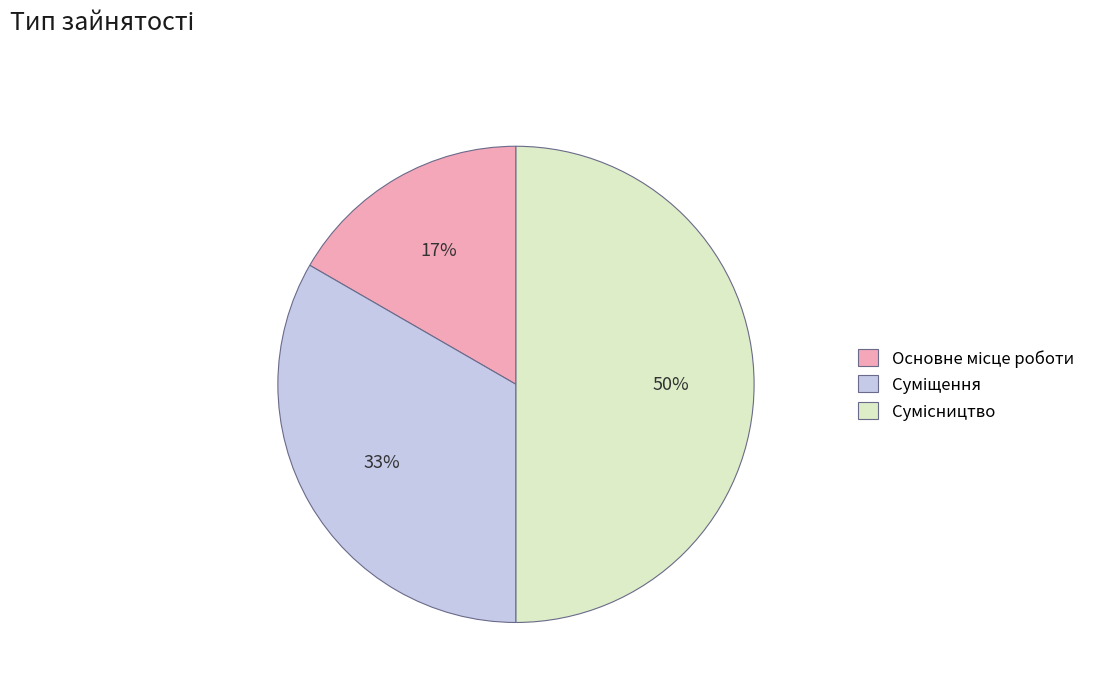

To the nearest percent, what is the difference between the largest and smallest slice percentages?

33%